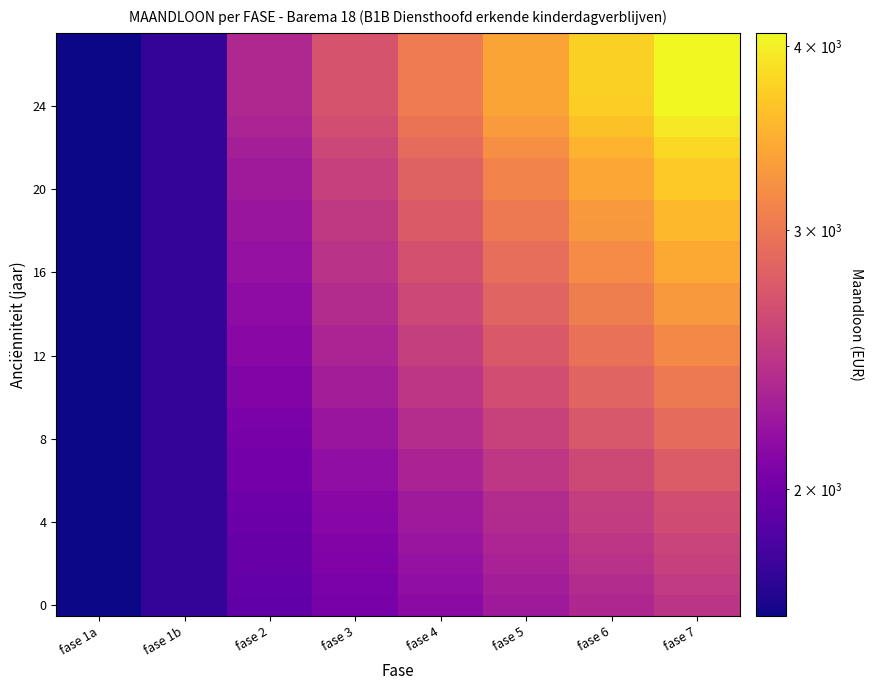

What is the total value across all series at fase 6?

84784.0